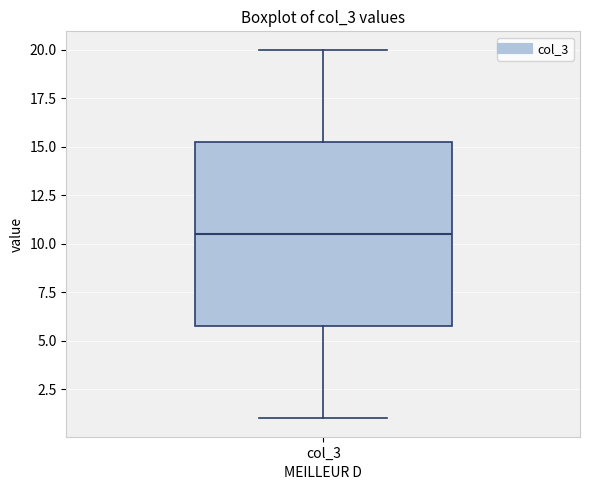

Where does the lower whisker of the box for col_3 end on the y-axis? The values are not printed on the chart, so give them approximately, as read against the axis.

1.0